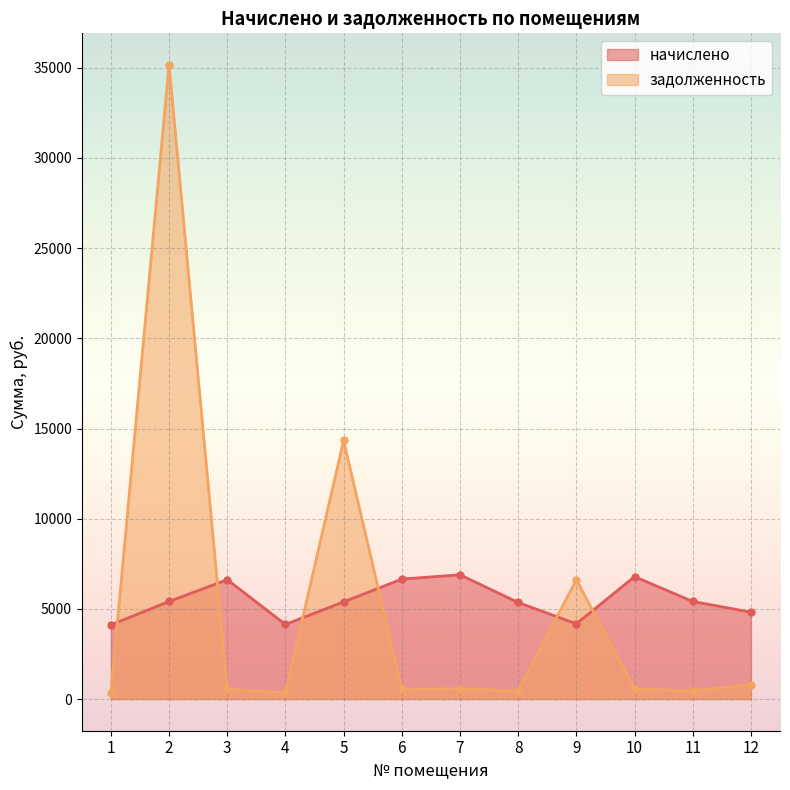

What value does the задолженность series have at 3?

551.4